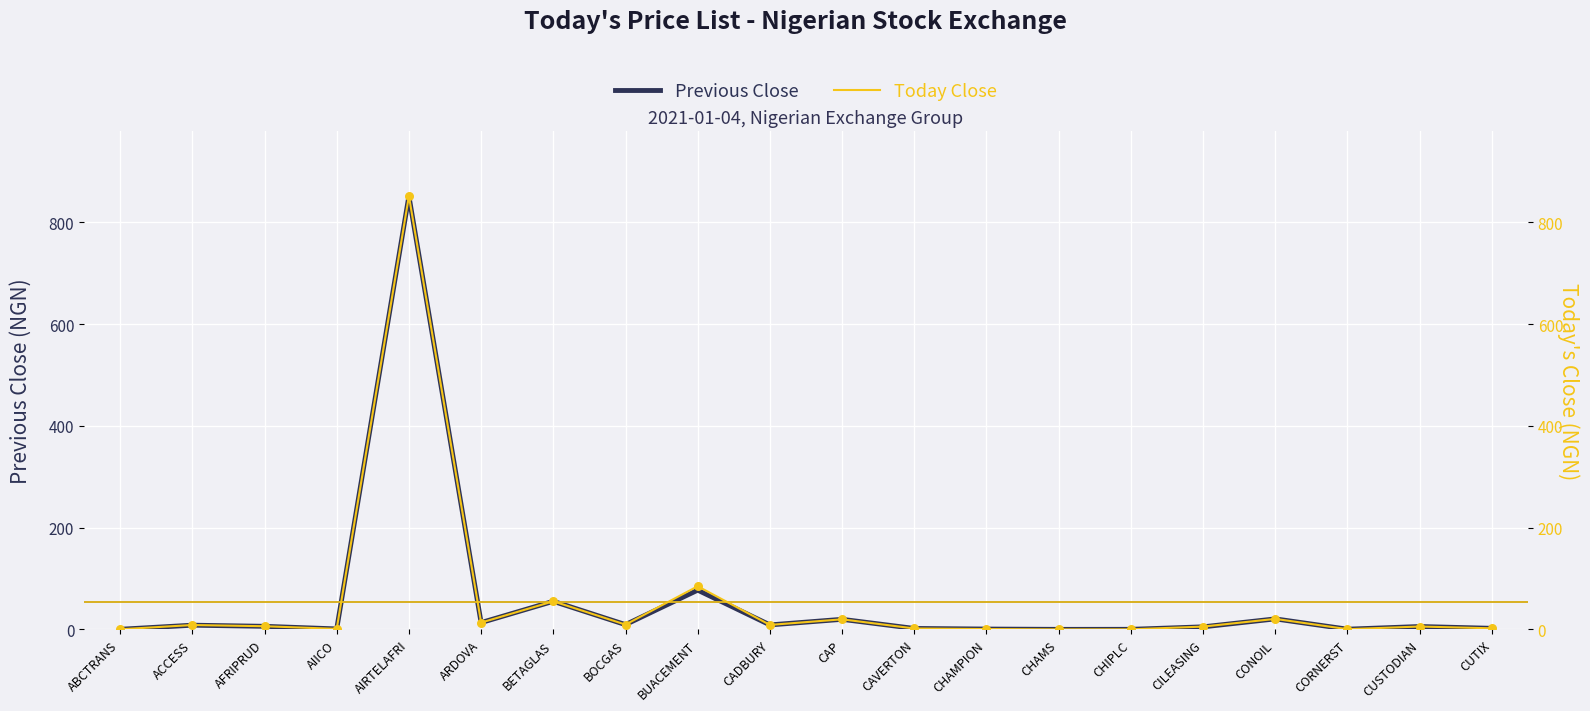

What are all the series names shown in the legend?

Previous Close, Today Close